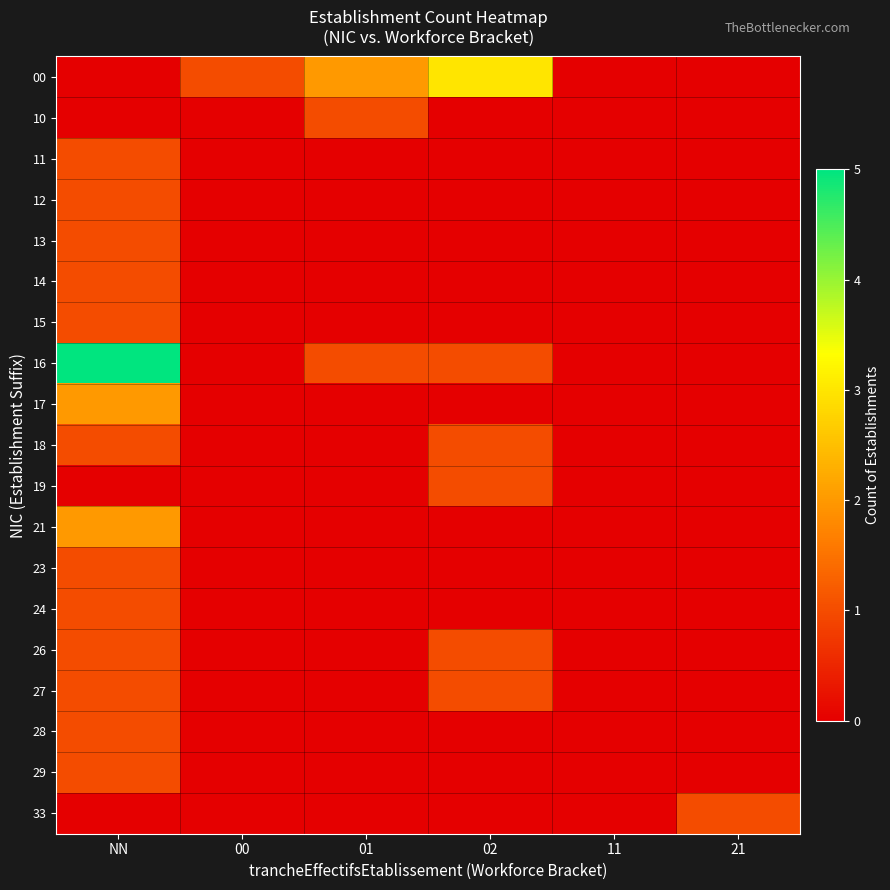

Which series changed the most between NN and 00?

16